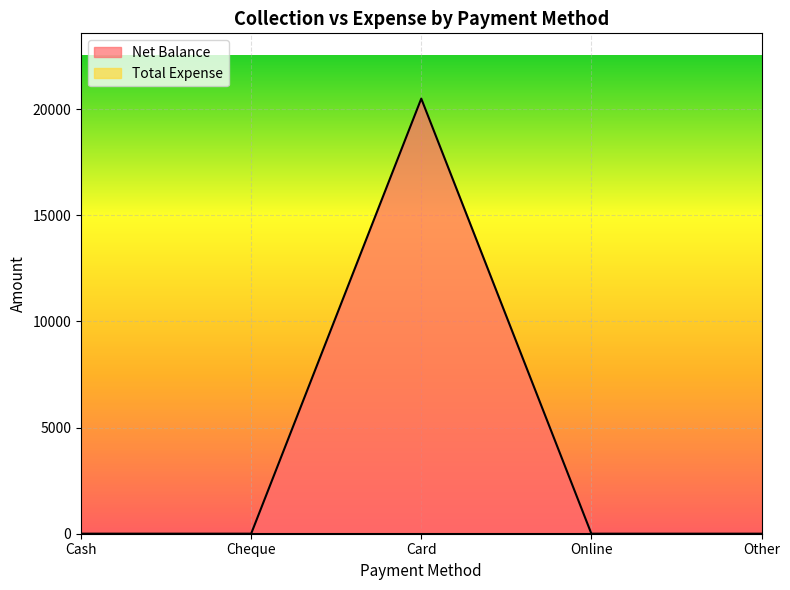

Where is the first local maximum?

Card